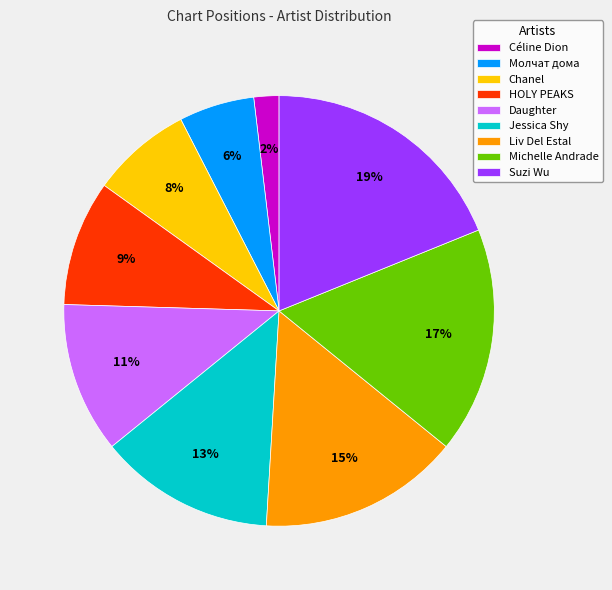

Is there a majority slice in this chart?

No